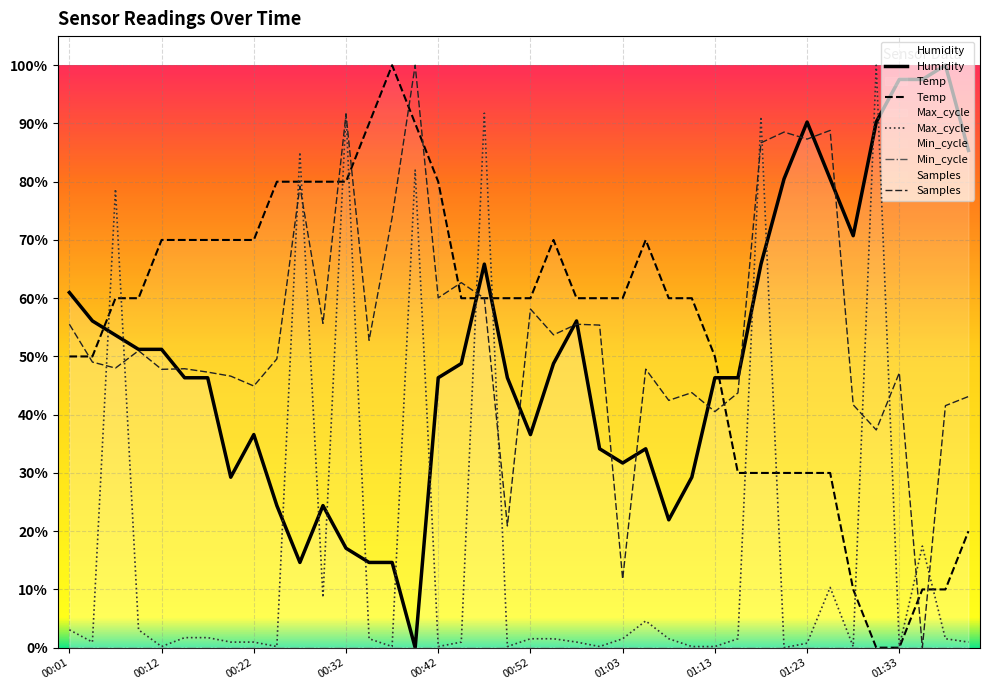

Which category has the lowest value in the Temp series?

01:30